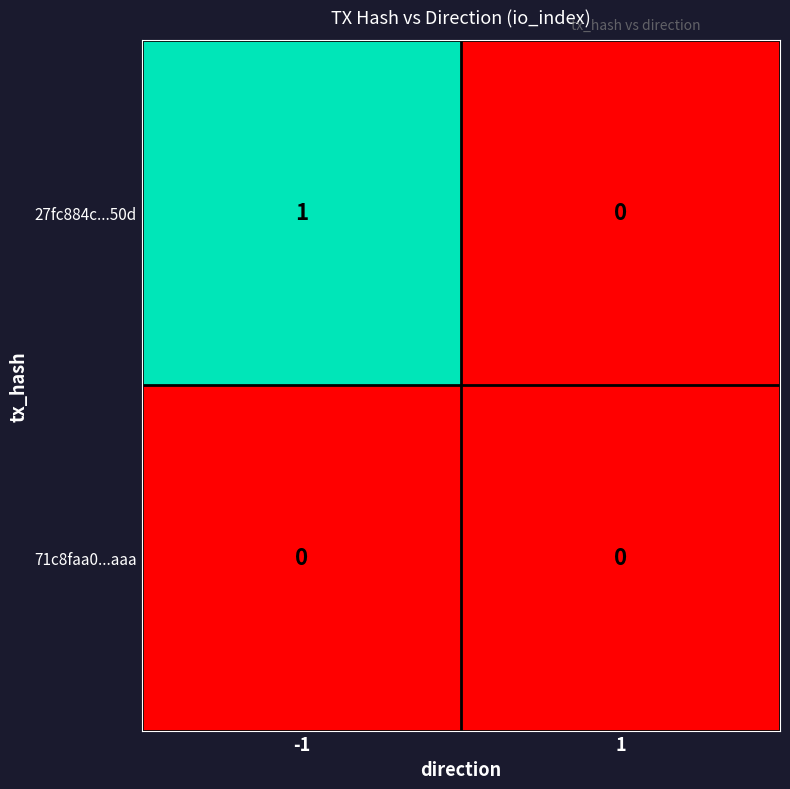

Reading left to right, what are all the values shown in this chart?

27fc884c...50d: -1=1	1=0
71c8faa0...aaa: -1=0	1=0